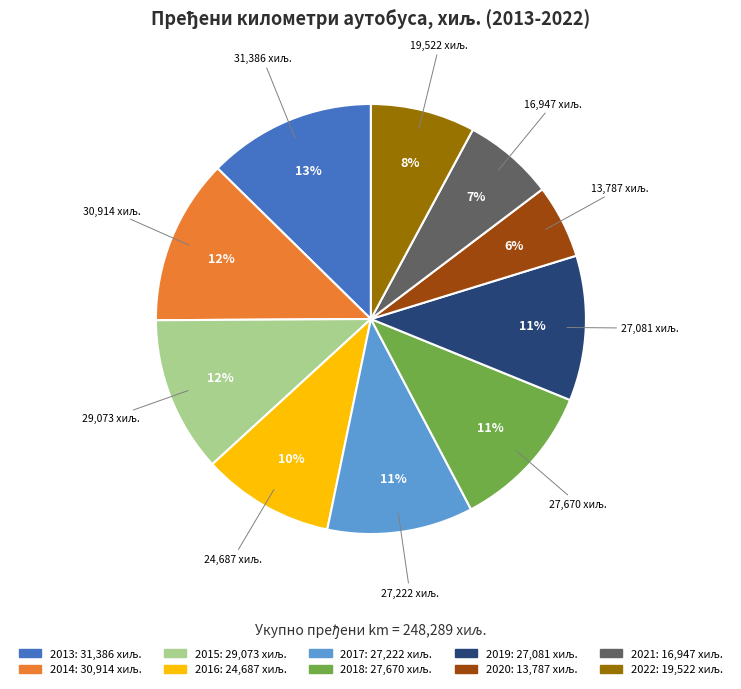

Combined, do 2013 and 2015 account for over 50%?

No